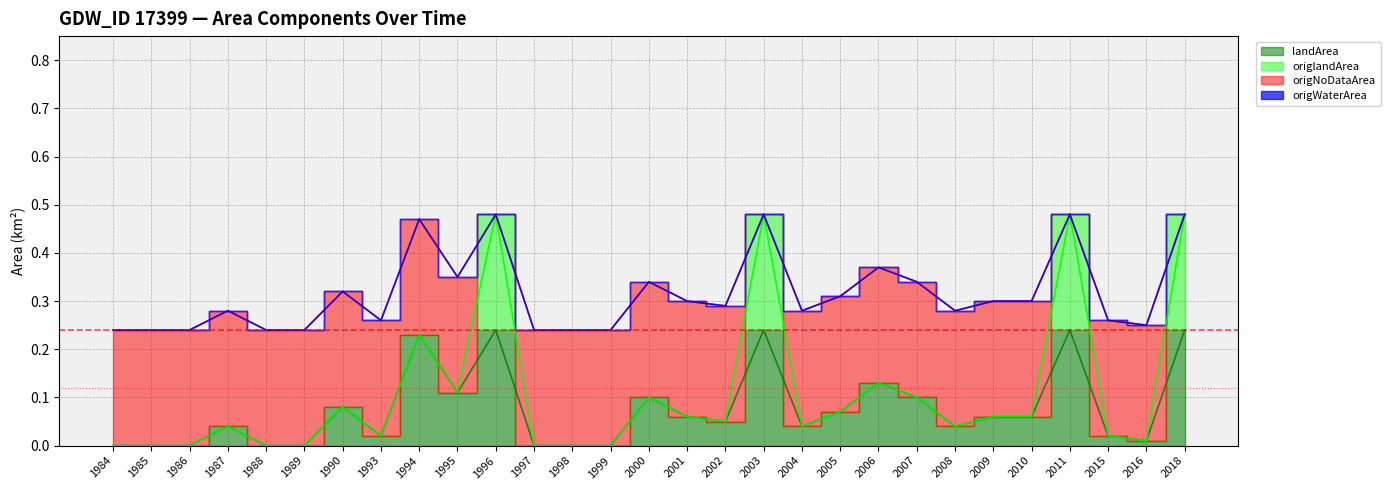

What are all the series names shown in the legend?

landArea, origlandArea, origNoDataArea, origWaterArea